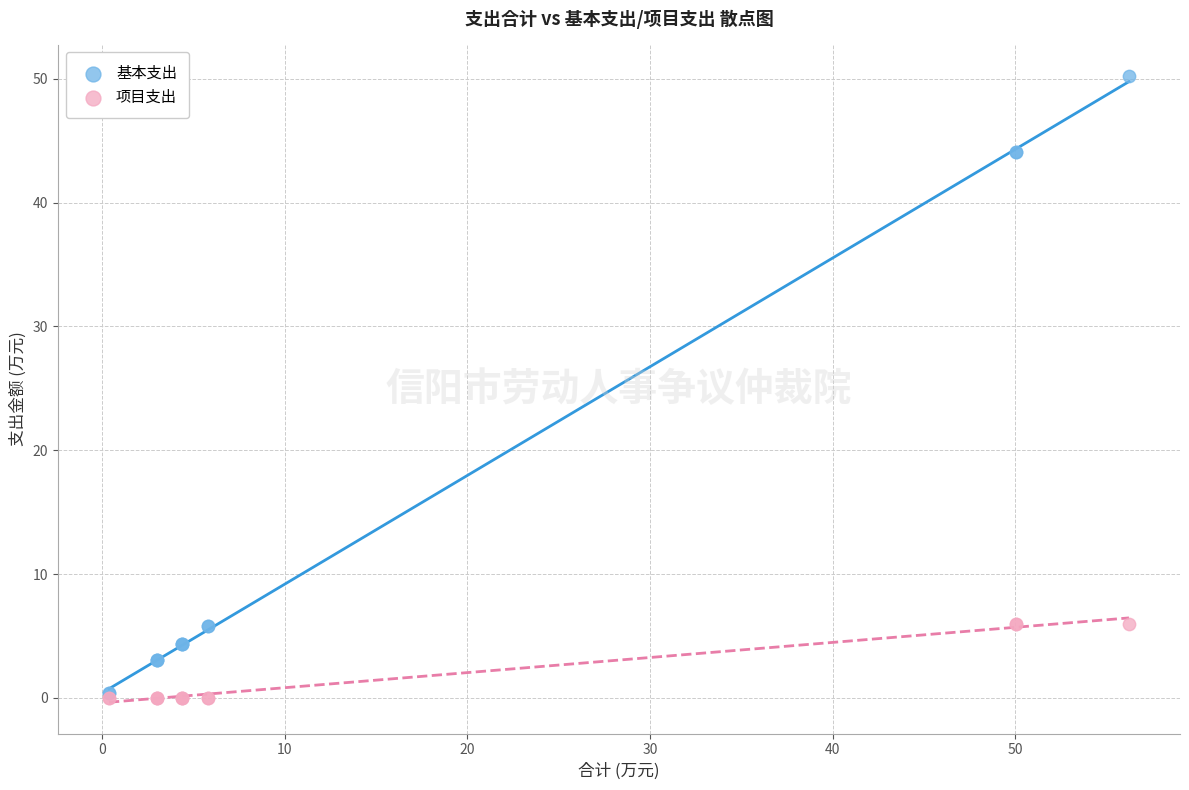

Which series has the widest spread of Y values?

基本支出